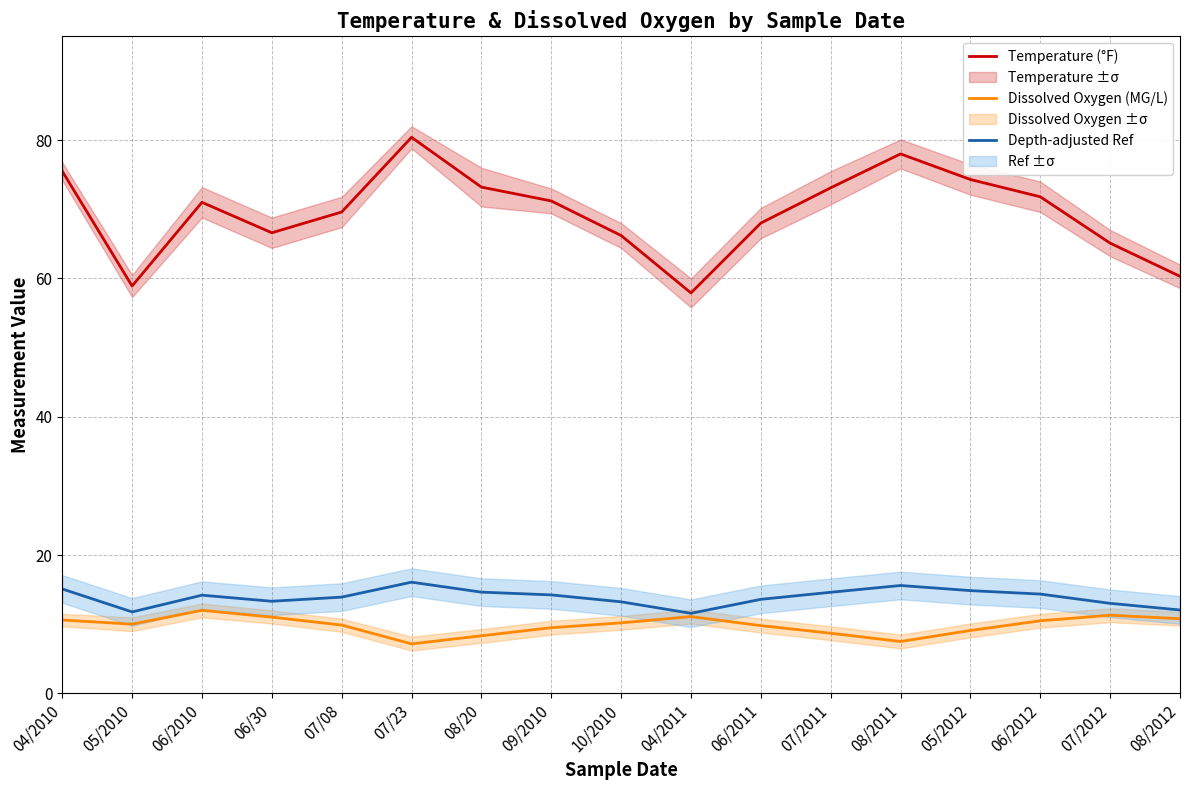

At which label is Depth-adjusted Ref closest to 13?

07/2012